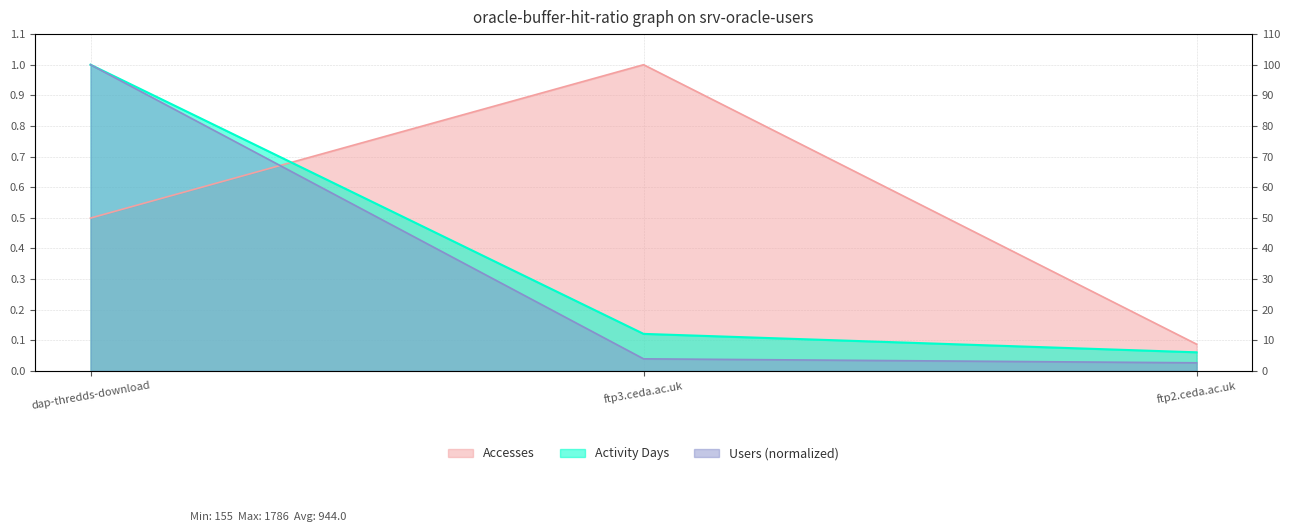

What is the difference between the highest and lowest values at ftp3.ceda.ac.uk?

0.9